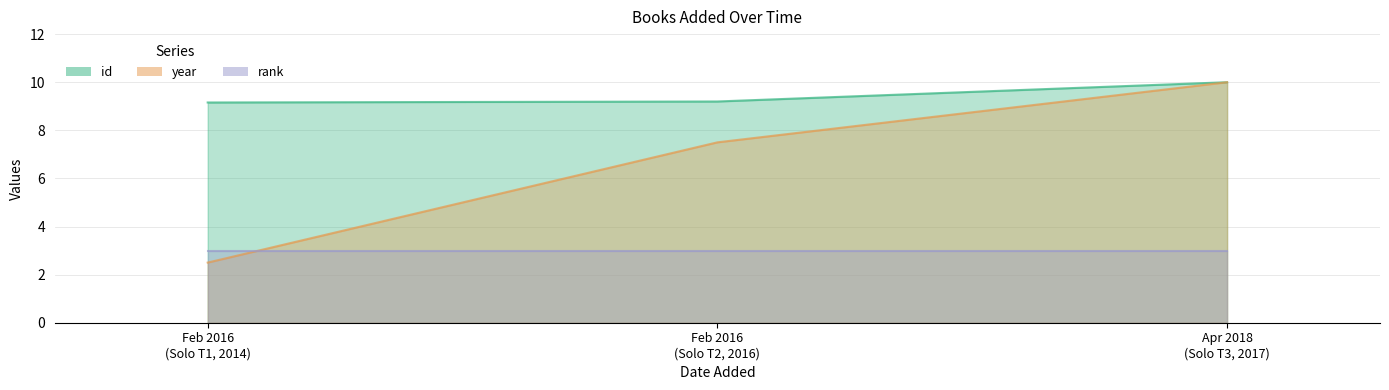

Count the id values in the range 9 to 10.

3